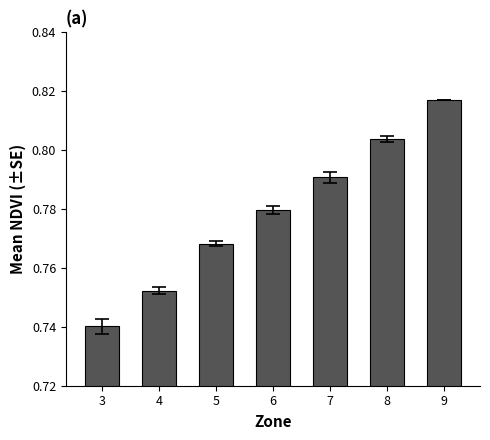

Rank the categories by value from lowest to highest.

3, 4, 5, 6, 7, 8, 9